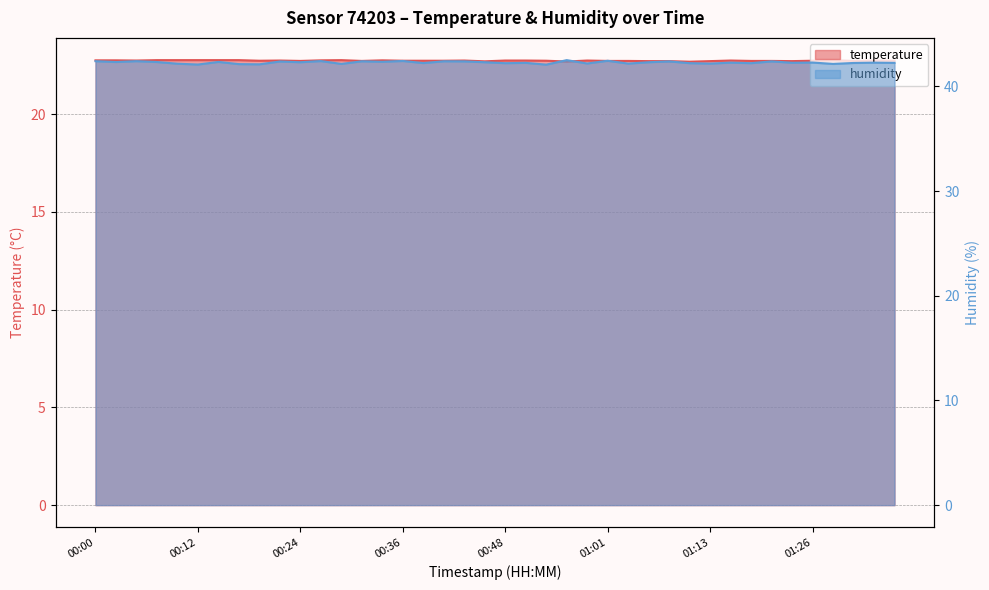

What position from the left is 00:07?

4